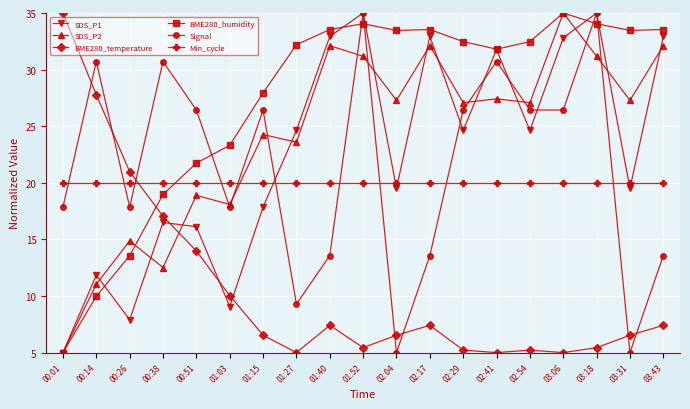

At which category does SDS_P1 reach its first local peak?

00:14